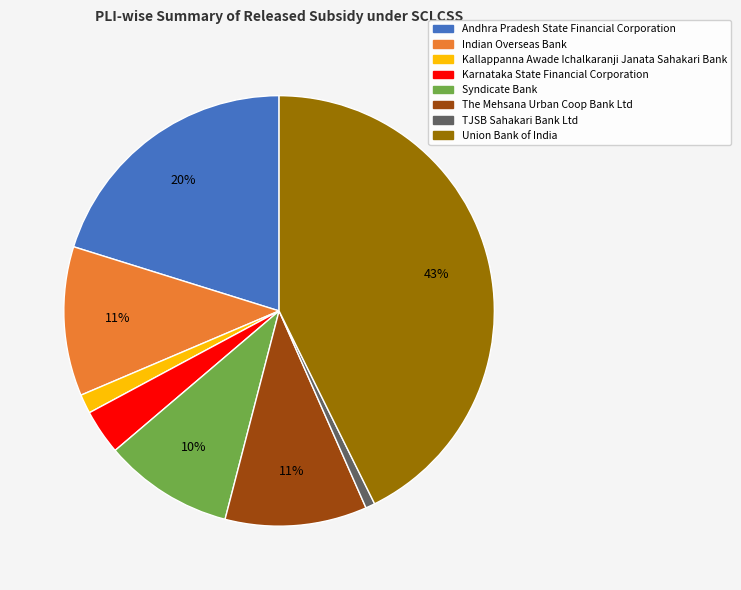

Which has a higher value, Andhra Pradesh State Financial Corporation or The Mehsana Urban Coop Bank Ltd?

Andhra Pradesh State Financial Corporation